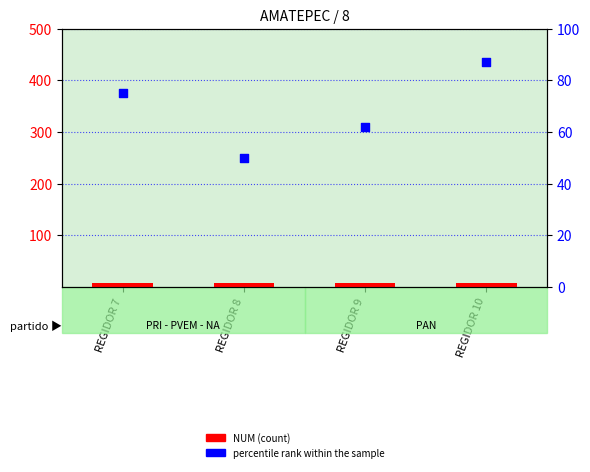

What is the total value across all series at REGIDOR 8?

58